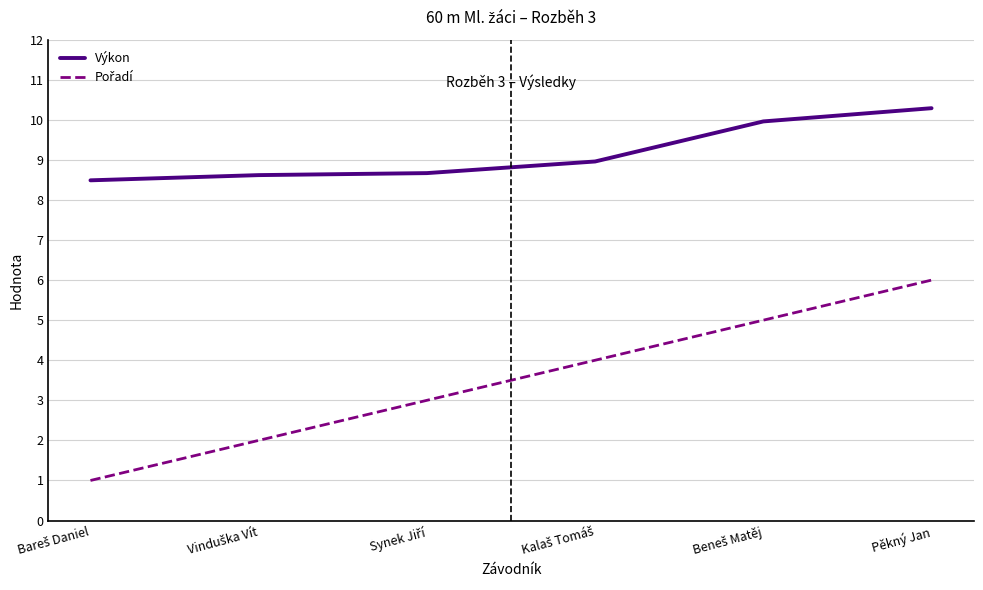

What is the maximum value shown in the chart?

10.3